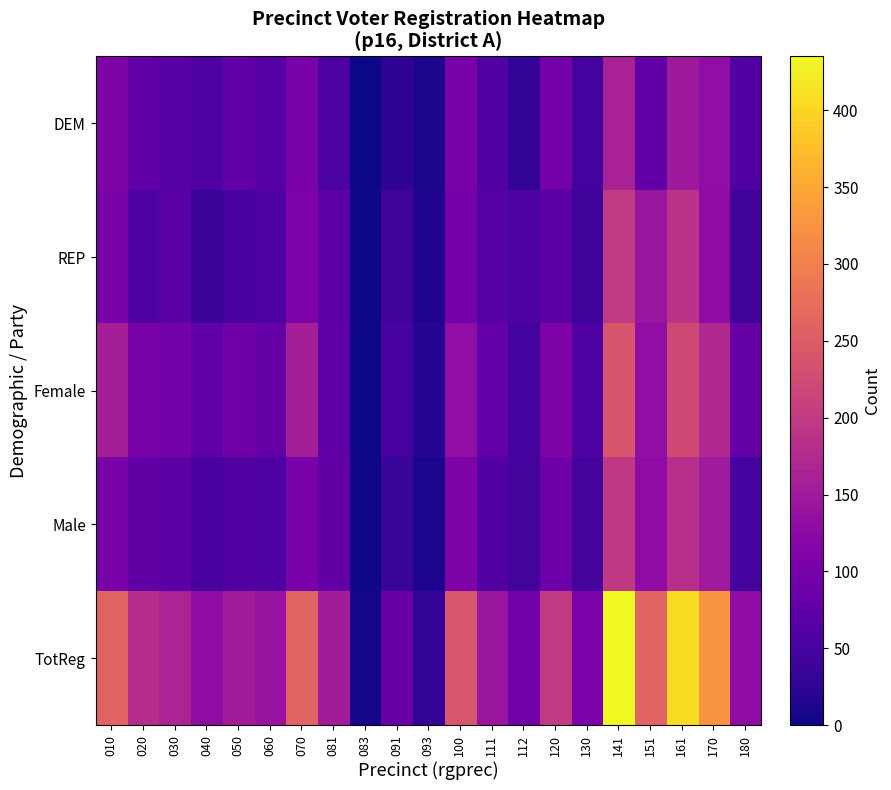

Reading left to right, what are all the values shown in this chart?

DEM: 010=109	020=78	030=67	040=59	050=77	060=66	070=103	081=56	083=0	091=26	093=10	100=103	111=60	112=28	120=98	130=47	141=162	151=77	161=149	170=131	180=61
REP: 010=102	020=57	030=68	040=39	050=51	060=57	070=108	081=73	083=2	091=41	093=15	100=97	111=65	112=57	120=70	130=42	141=200	151=142	161=187	170=128	180=45
Female: 010=158	020=102	030=96	040=78	050=93	060=83	070=157	081=74	083=1	091=50	093=18	100=131	111=81	112=47	120=109	130=57	141=239	151=132	161=224	170=173	180=82
Male: 010=102	020=79	030=70	040=50	050=61	060=57	070=103	081=79	083=3	091=35	093=11	100=109	111=62	112=48	120=91	130=49	141=196	151=129	161=182	170=152	180=47
TotReg: 010=260	020=181	030=166	040=128	050=154	060=140	070=260	081=153	083=4	091=85	093=29	100=240	111=143	112=95	120=200	130=106	141=435	151=261	161=406	170=325	180=129